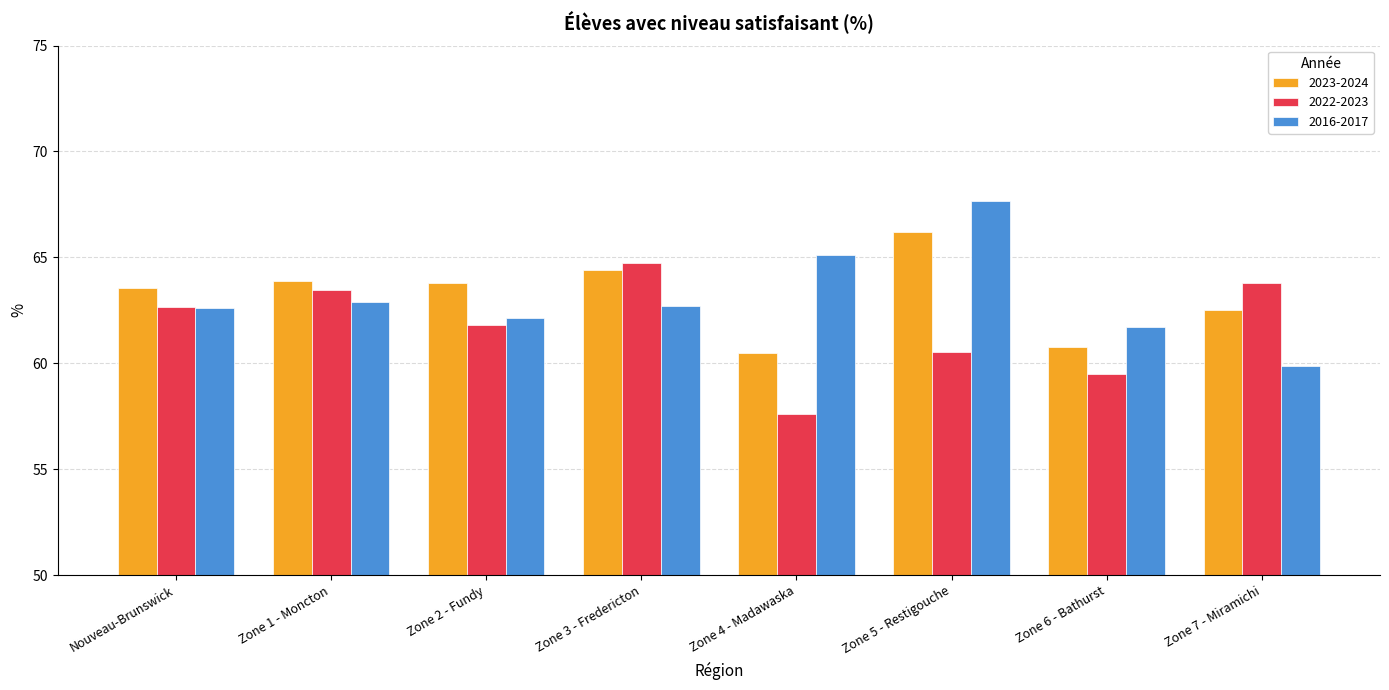

The value of 2022-2023 at Zone 2 - Fundy is 61.8. True or false?

True